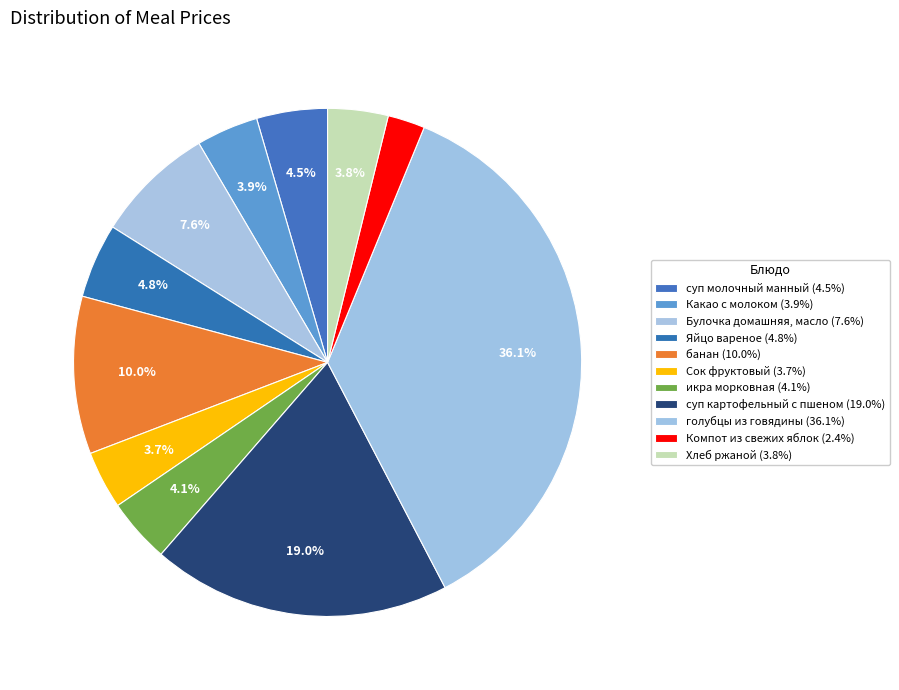

Which has a higher value, суп картофельный с пшеном or икра морковная?

суп картофельный с пшеном